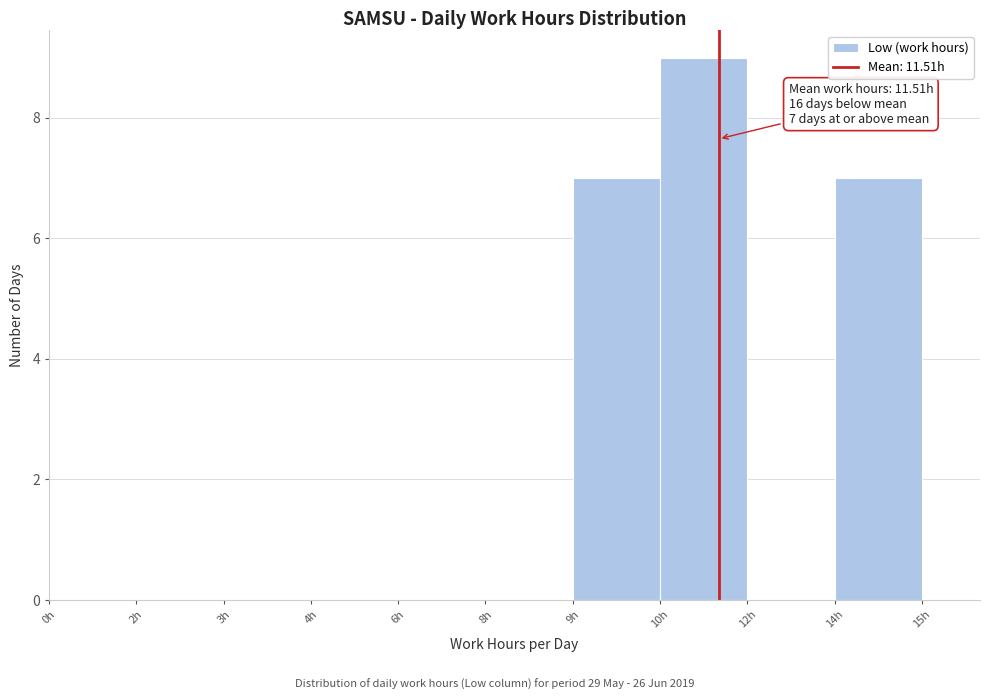

Reading left to right, what are all the values shown in this chart?

0h=0	2h=0	3h=0	4h=0	6h=0	8h=0	9h=7	10h=9	12h=0	14h=7